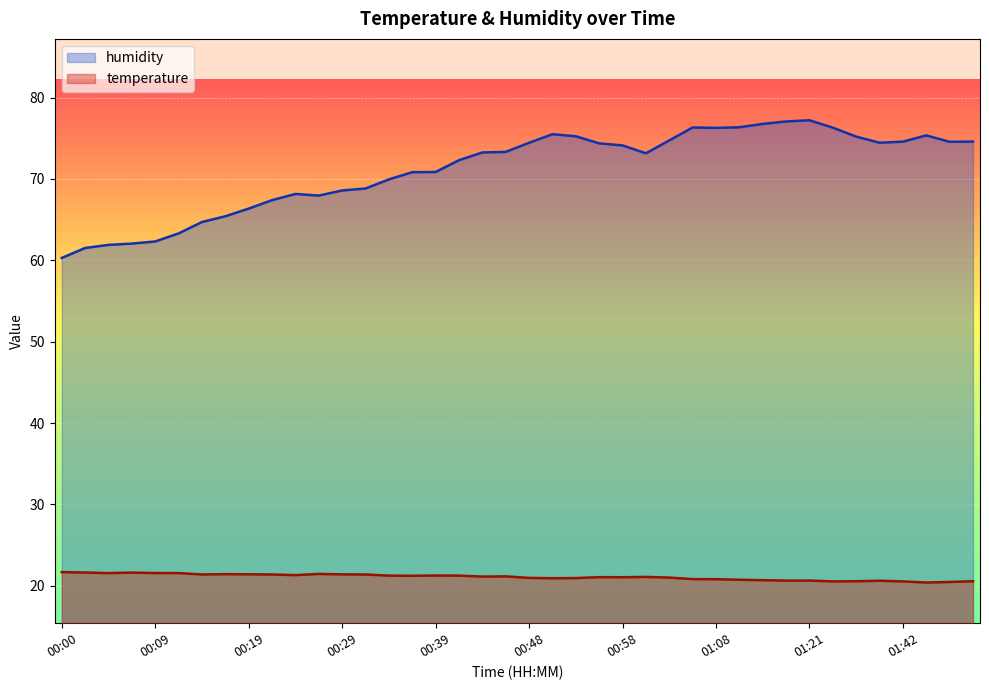

What is the label of the 31st point from the right?

00:22